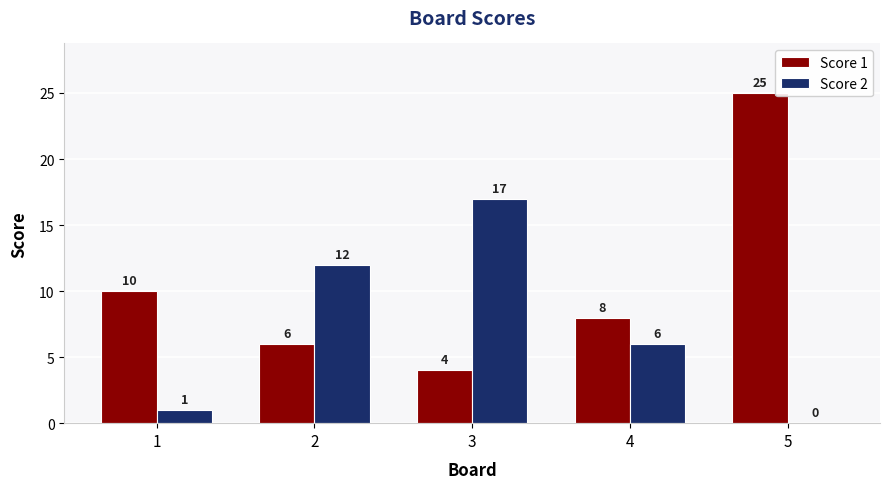

Which series has the largest total across all categories?

Score 1